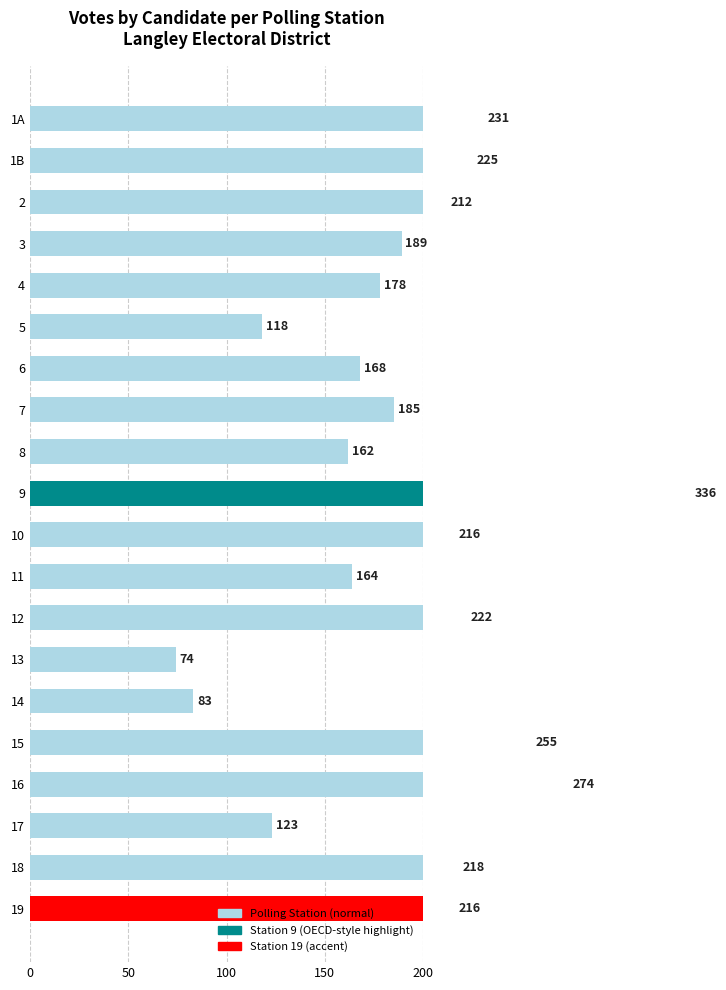

How many bars are there in total?

20